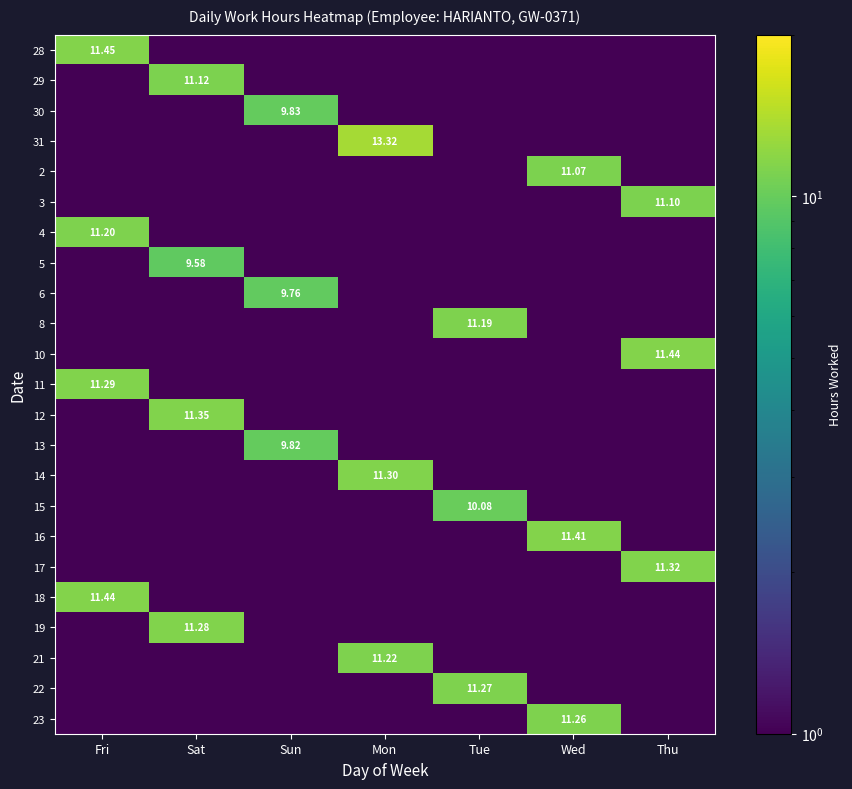

Between Tue and Sun, which is larger?

Tue